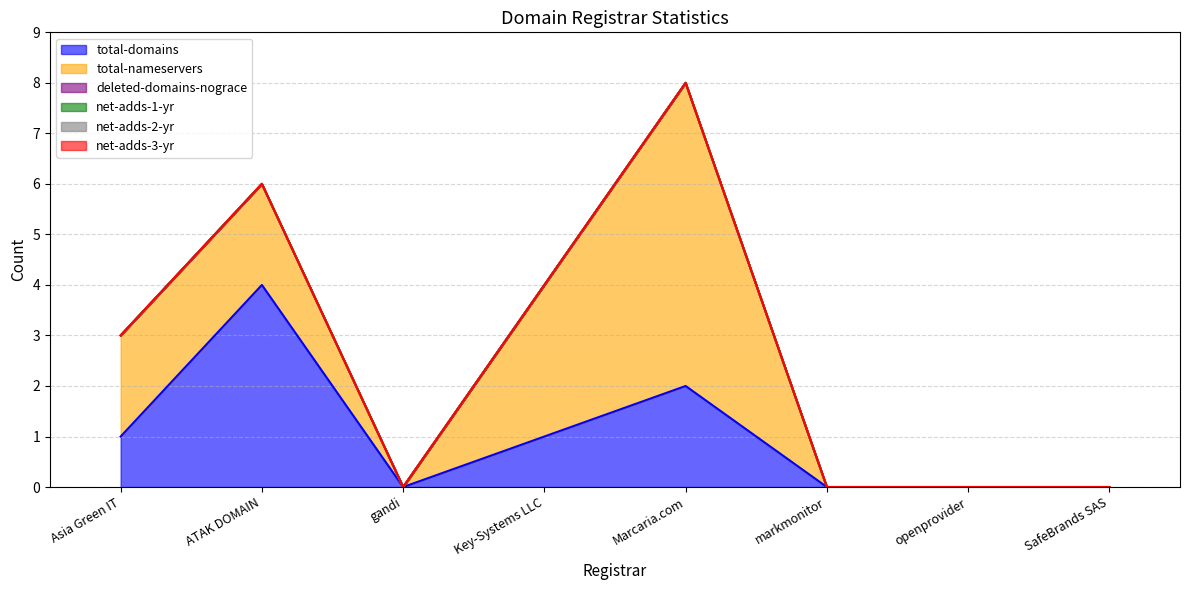

Does the chart have visible grid lines?

Yes